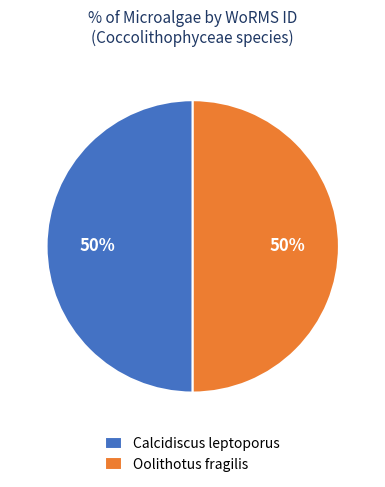

What percentage is the Oolithotus fragilis slice, to the nearest percent?

50%